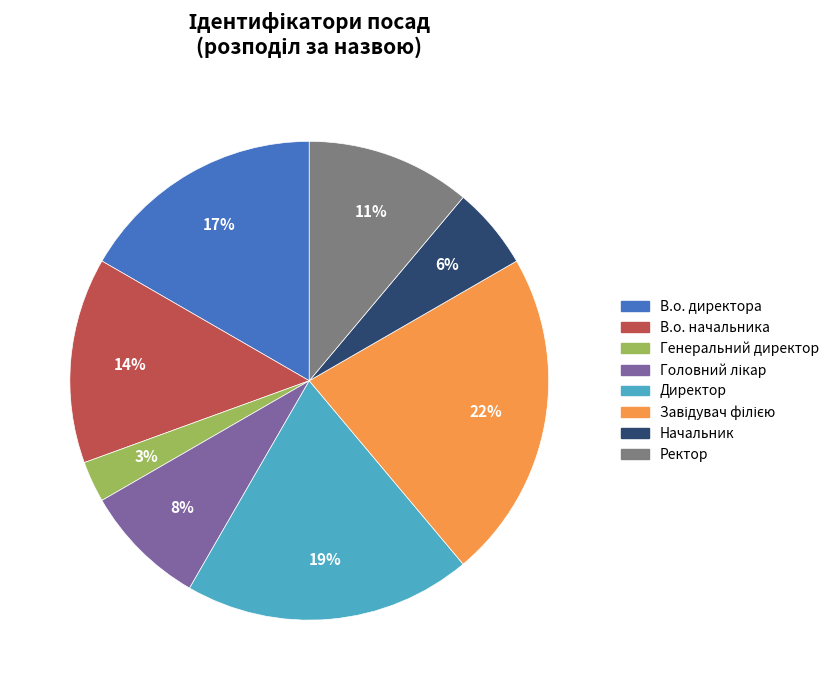

How many slices are in this pie chart?

8